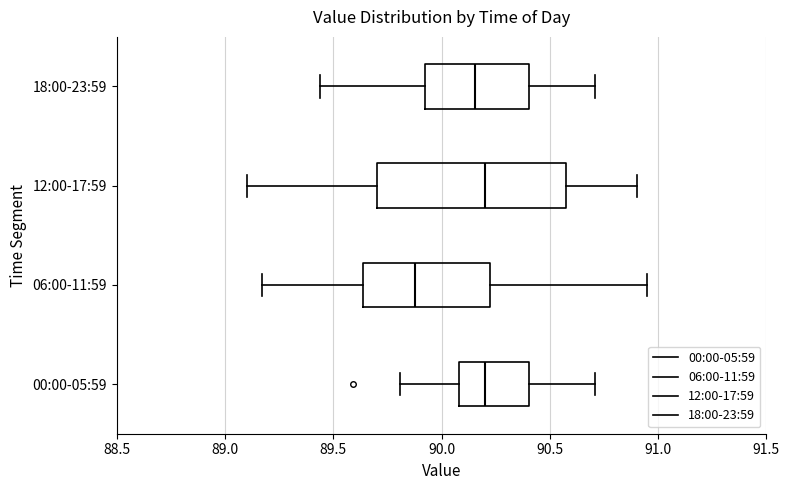

Reading bottom to top, read every box against the x-axis: the position of its median line, the range the box covers, and the ends of its whiskers. The values are not printed on the chart, so give them approximately, as read against the axis.

00:00-05:59: median 90.20, box 90.10 to 90.40, whiskers 89.80 to 90.70
06:00-11:59: median 89.90, box 89.65 to 90.25, whiskers 89.15 to 90.95
12:00-17:59: median 90.20, box 89.70 to 90.60, whiskers 89.10 to 90.90
18:00-23:59: median 90.15, box 89.95 to 90.40, whiskers 89.45 to 90.70